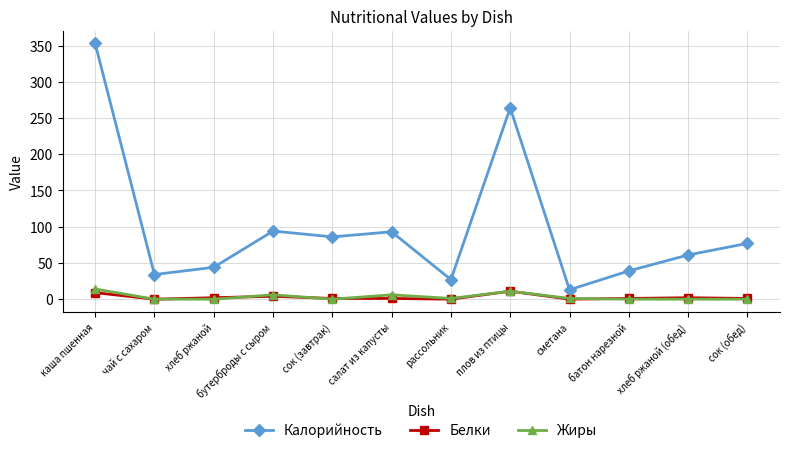

Where does the Калорийность series first go above 77?

каша пшенная